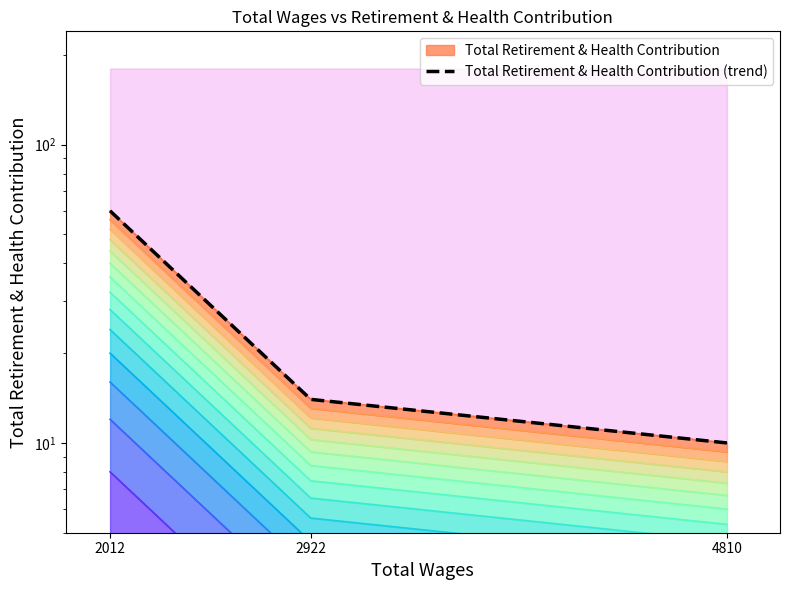

Count the number of categories in the chart.

3